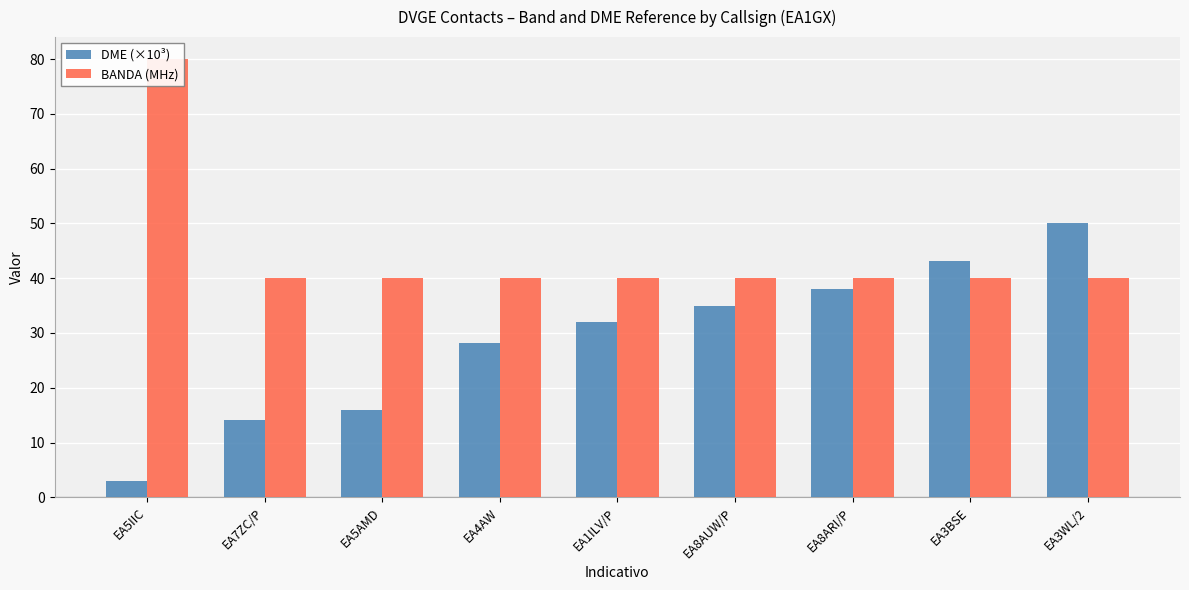

True or false: BANDA (MHz) has a value of 10.4 at EA7ZC/P.

False